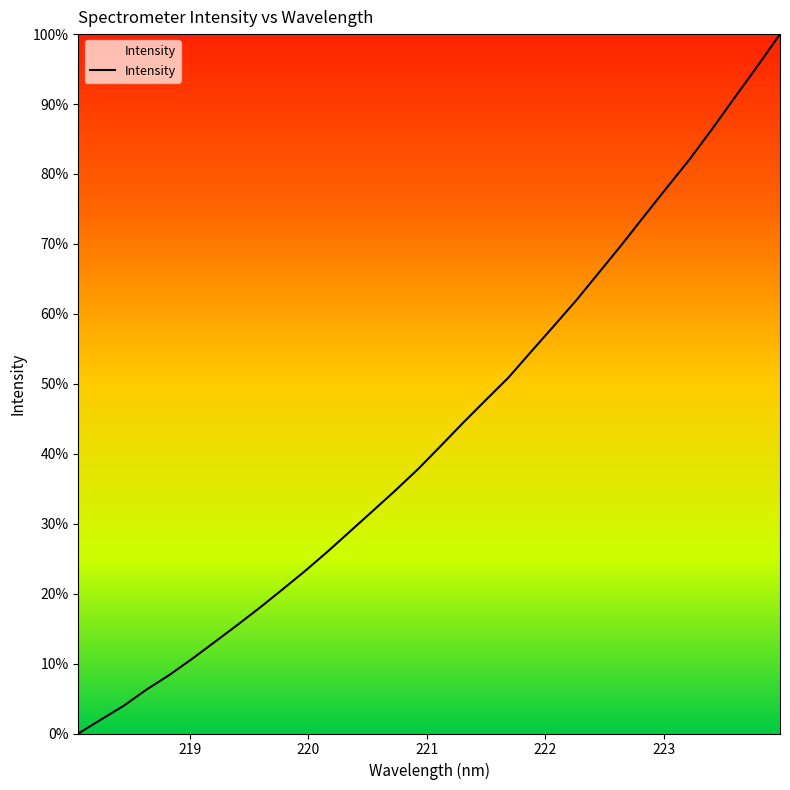

What is the difference between the maximum and minimum values?

100.0